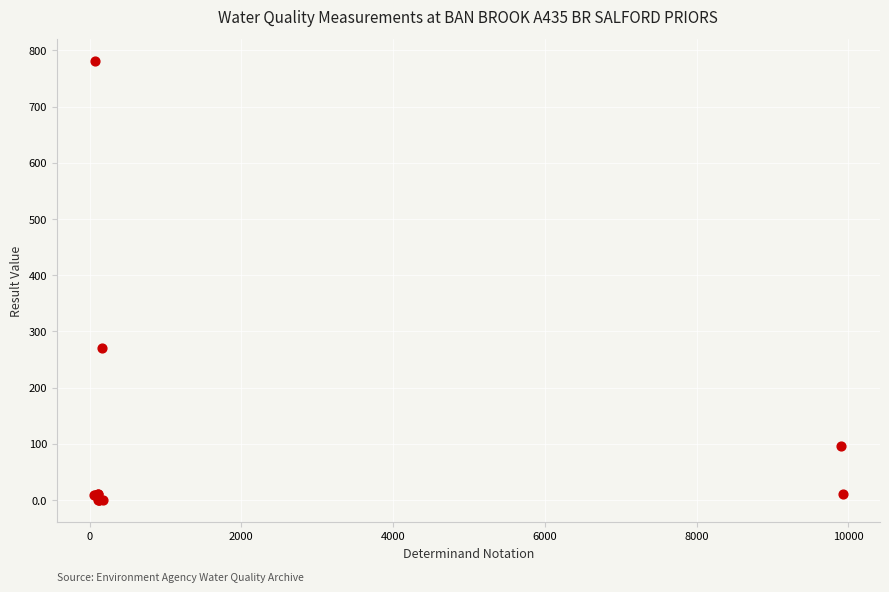

What Y value in the scatter plot is closest to 390?

270.0